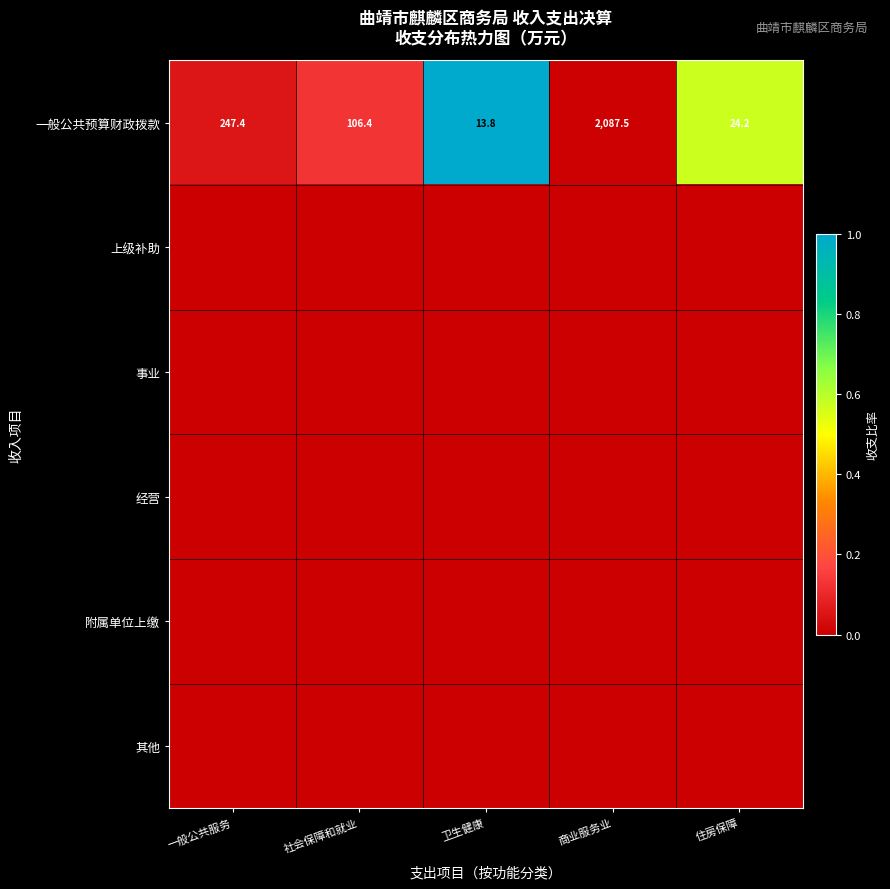

Between 一般公共服务 and 卫生健康, which is larger?

卫生健康